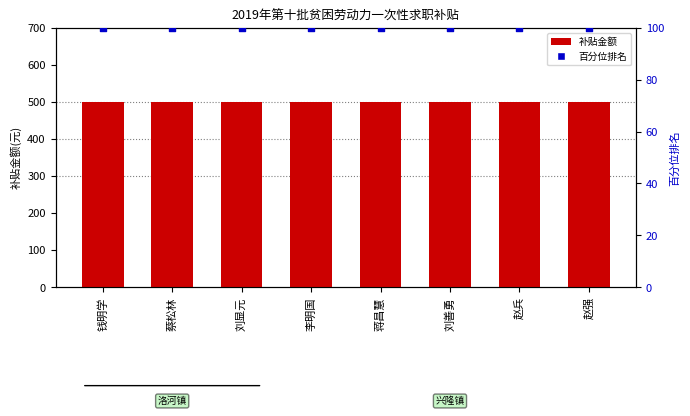

Which series has the largest Y range (max minus min)?

补贴金额